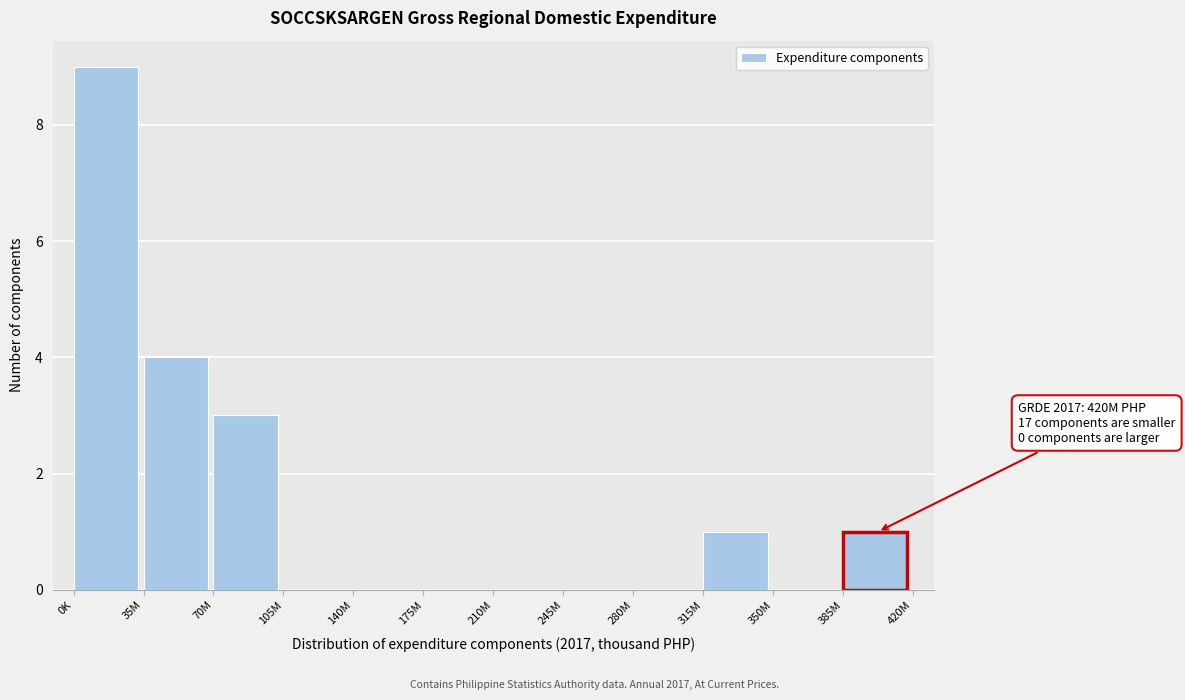

Reading left to right, extract all data points from this chart.

0K=9	35M=4	70M=3	105M=0	140M=0	175M=0	210M=0	245M=0	280M=0	315M=1	350M=0	385M=1